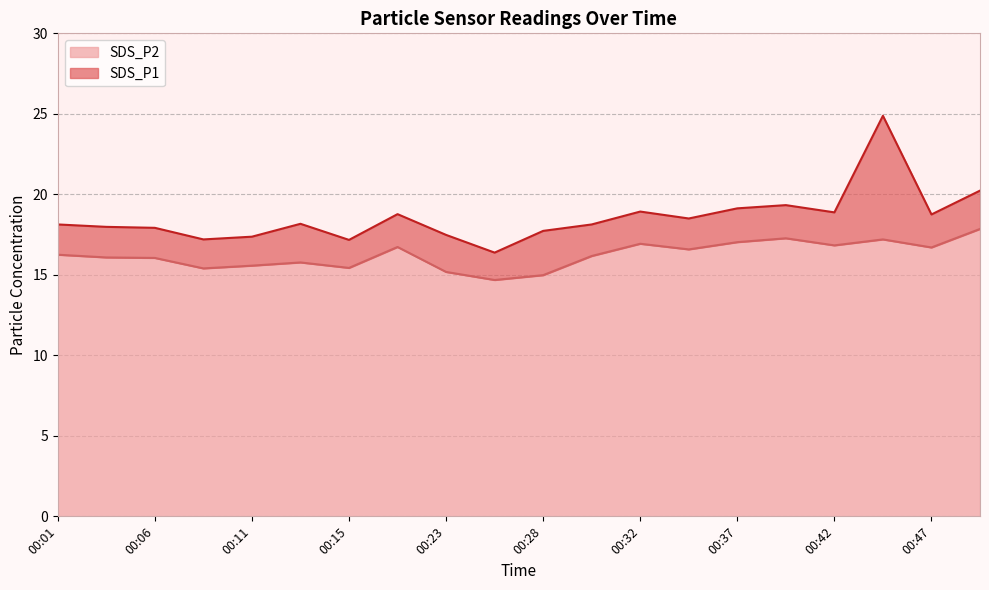

The value of SDS_P2 at 00:03 is 22.7. True or false?

False